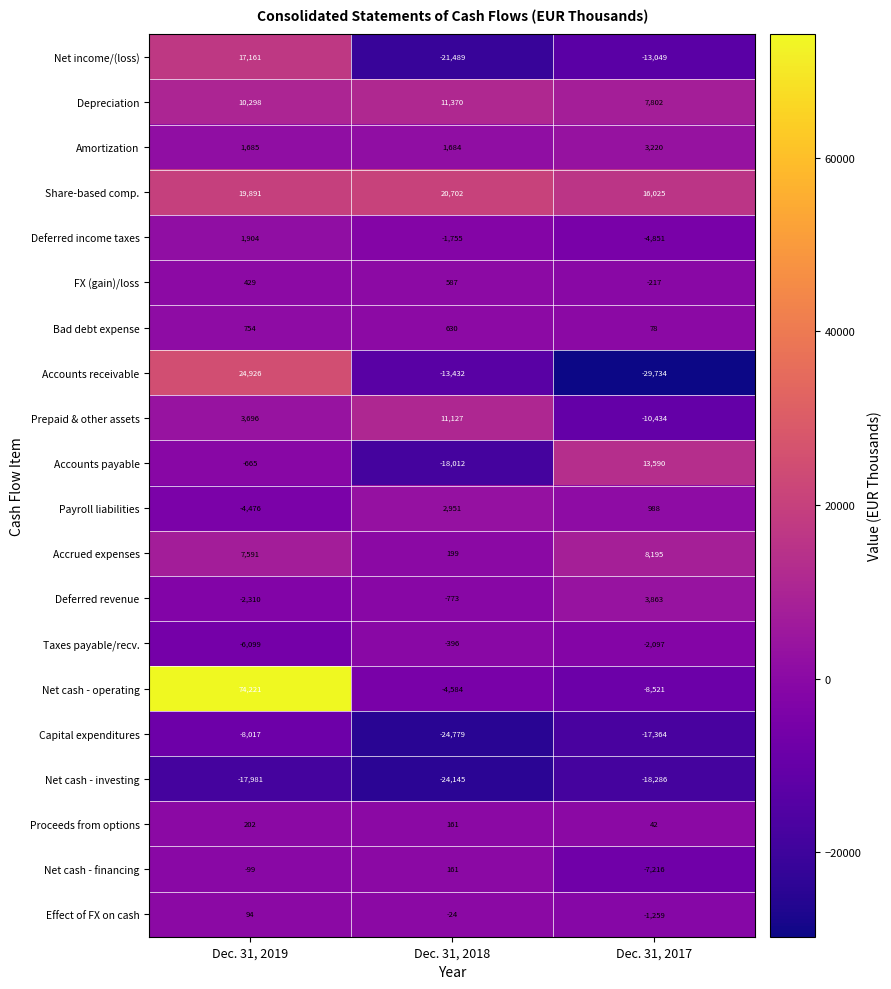

How many data points in Net cash - operating are above -4584?

1